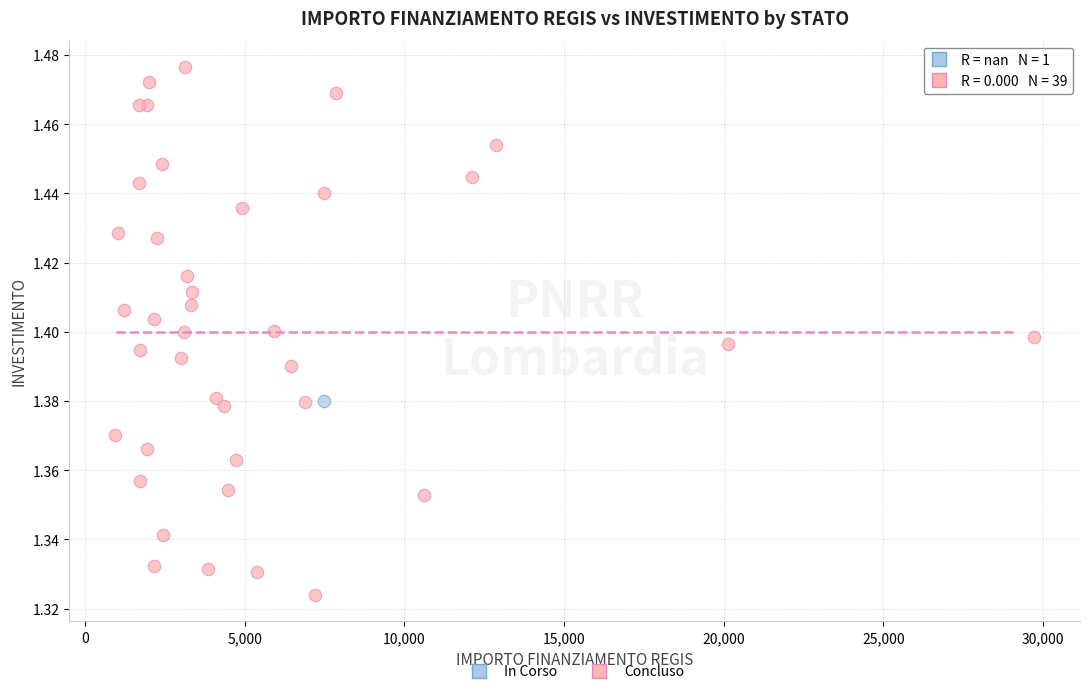

What are all the series names shown in the legend?

In Corso, Concluso